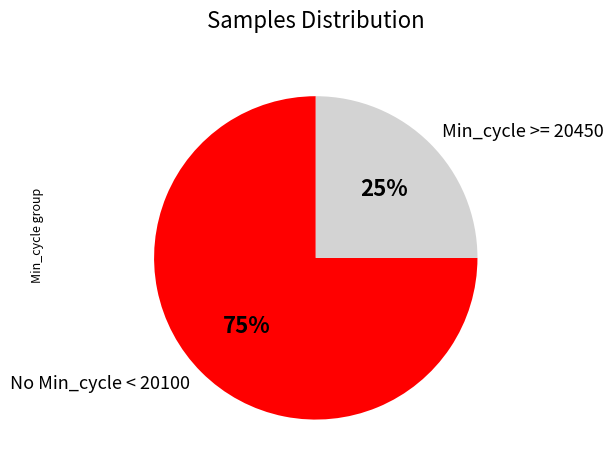

To the nearest percent, what percentage of the pie is No Min_cycle < 20100?

75%